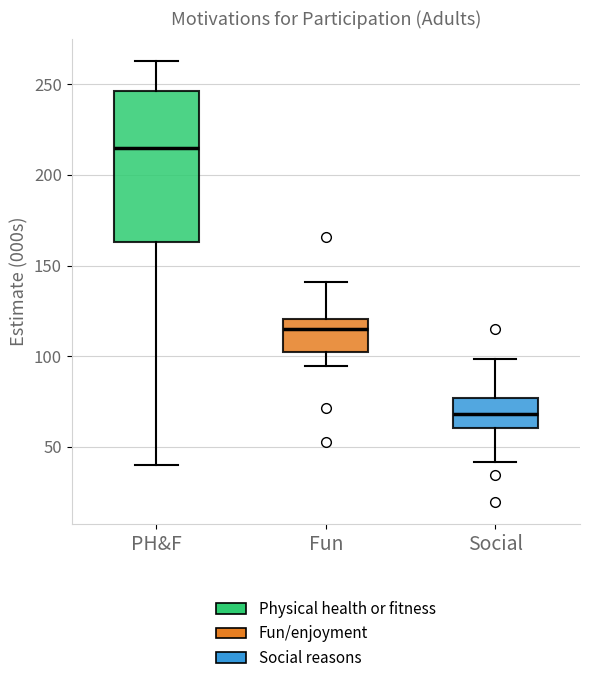

Comparing the boxes themselves (not the whiskers), which one is the tallest?

PH&F